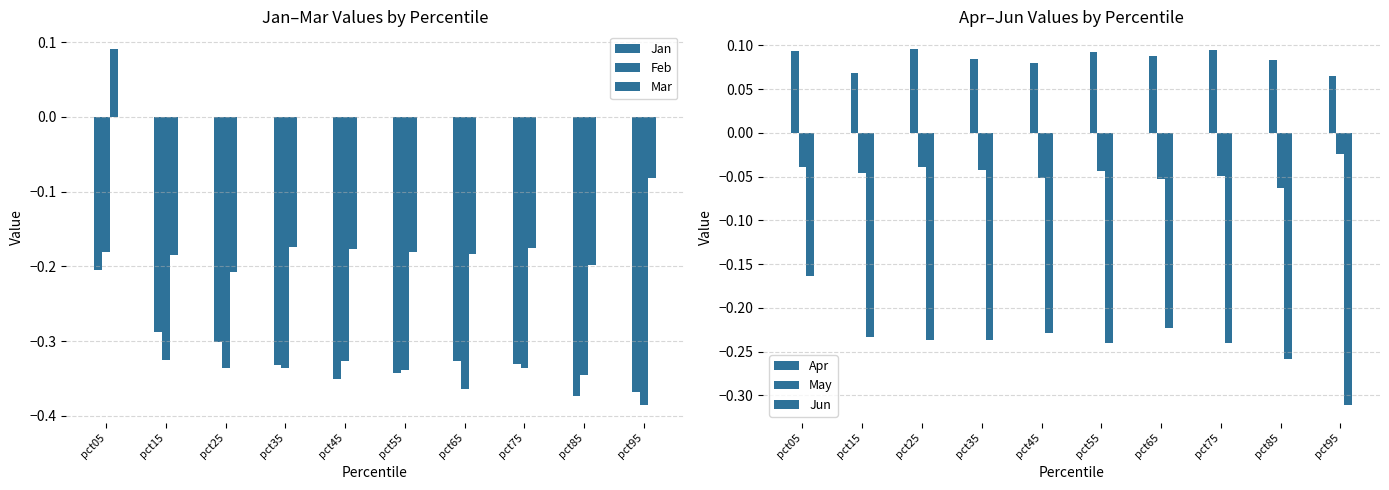

Is it true that May equals -0.0 at pct95?

True